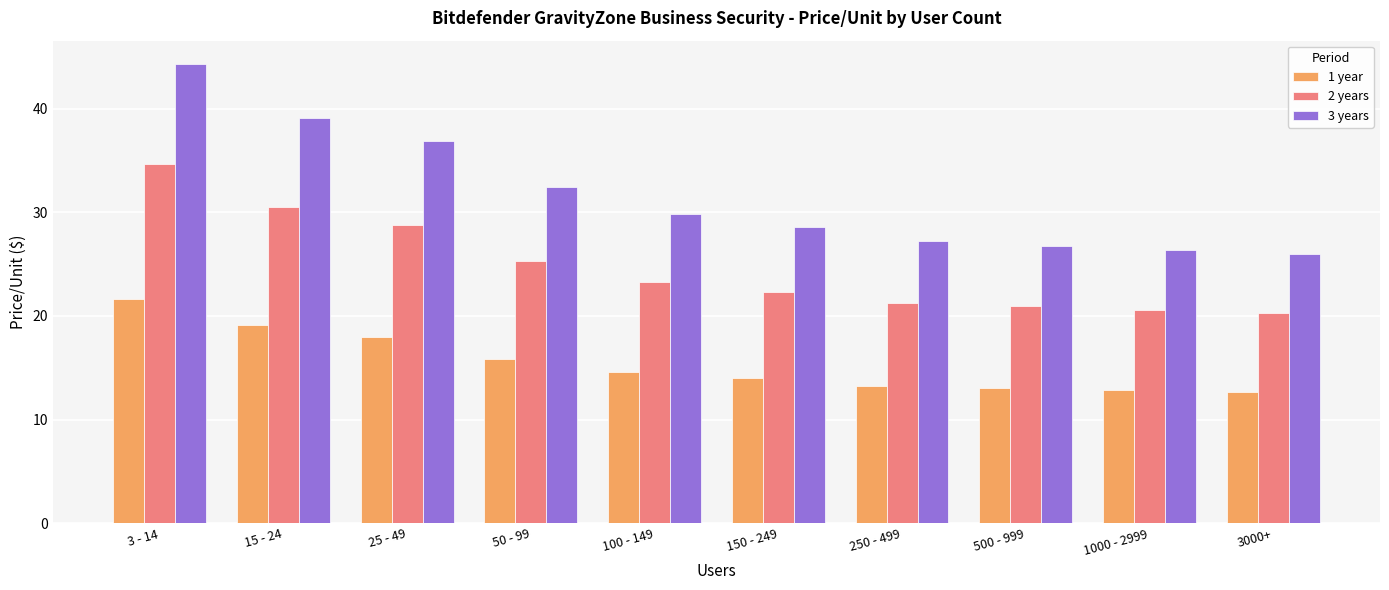

At which label does 3 years reach its minimum?

3000+